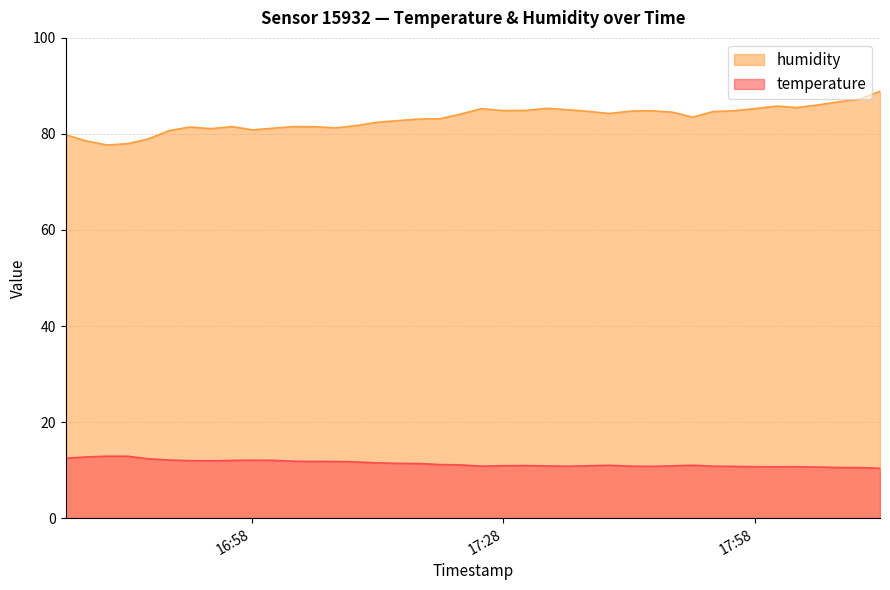

What is the difference between the maximum and minimum values in the humidity series?

11.2